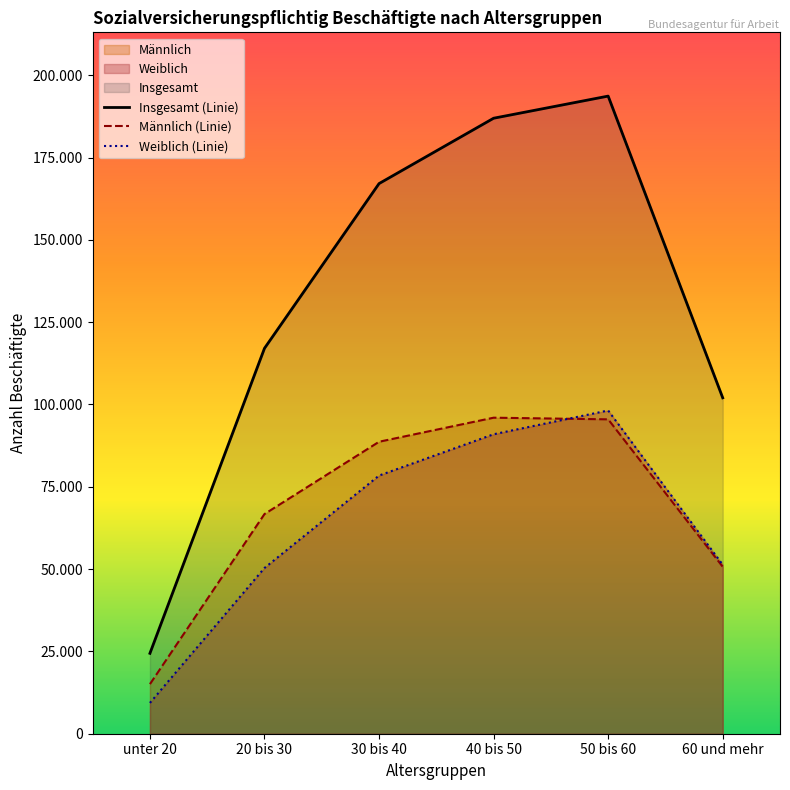

At which label is Insgesamt (Linie) closest to 109037?

60 und mehr